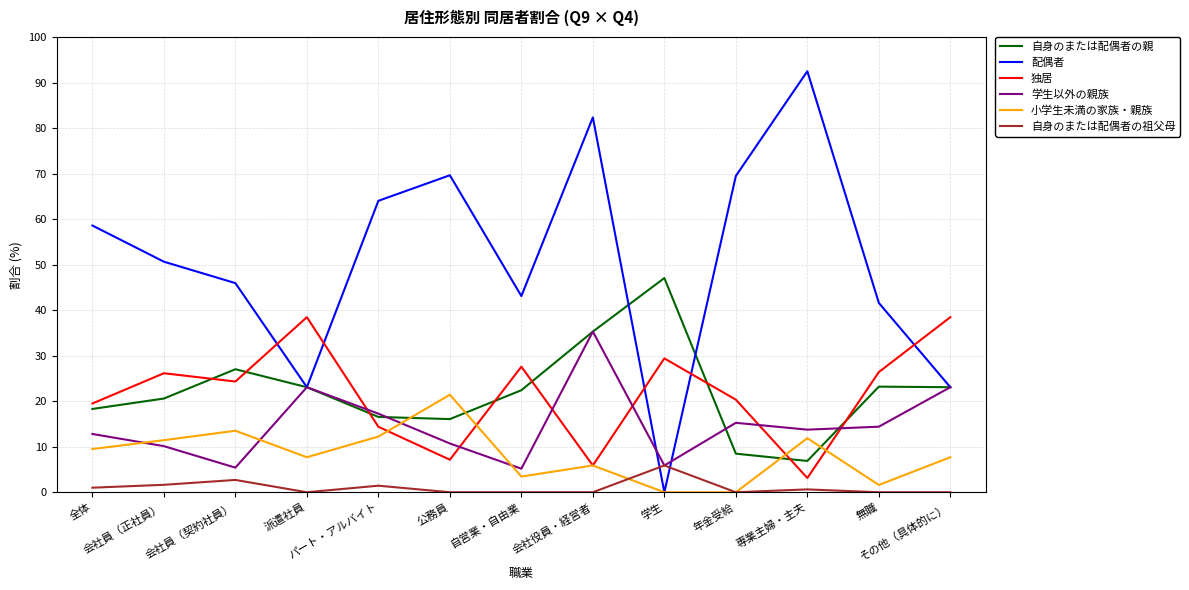

Which series has the largest total across all categories?

配偶者